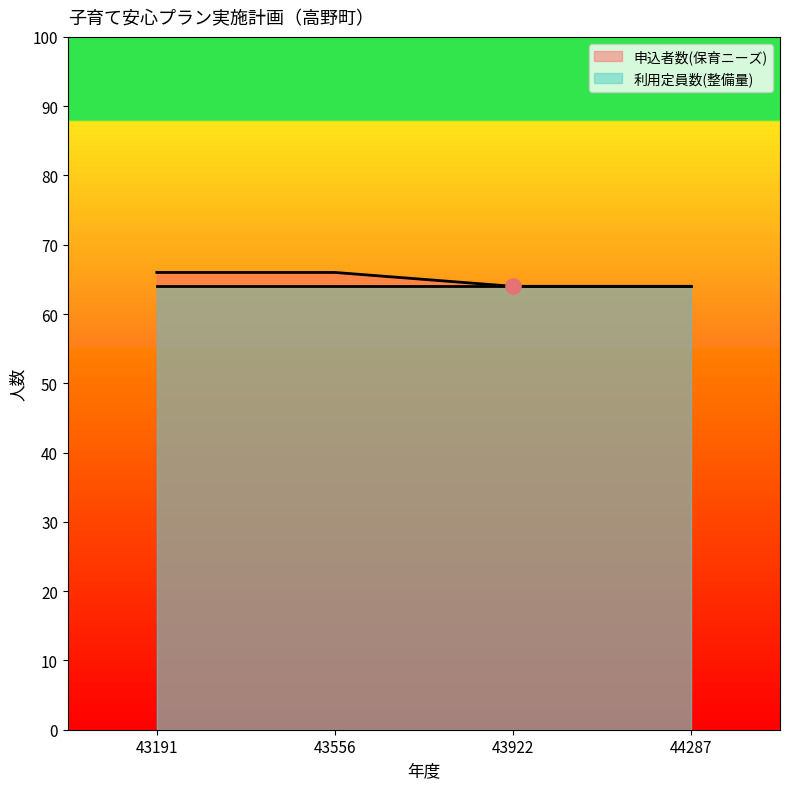

Between 43191 and 44287, which is larger?

43191